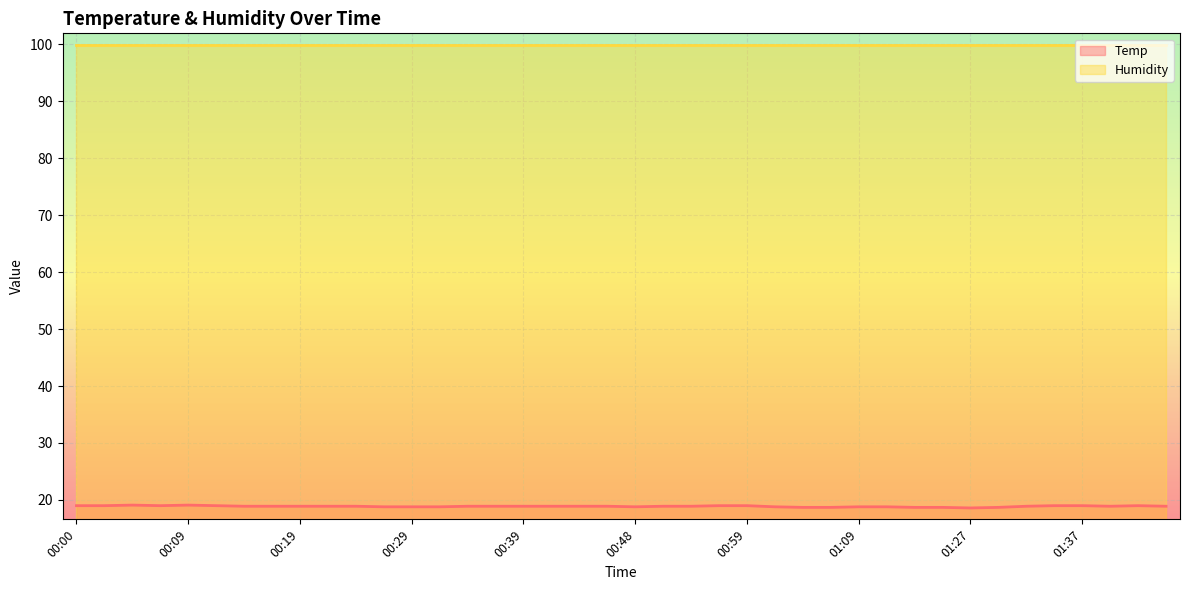

Which label corresponds to the largest value in the chart?

00:05